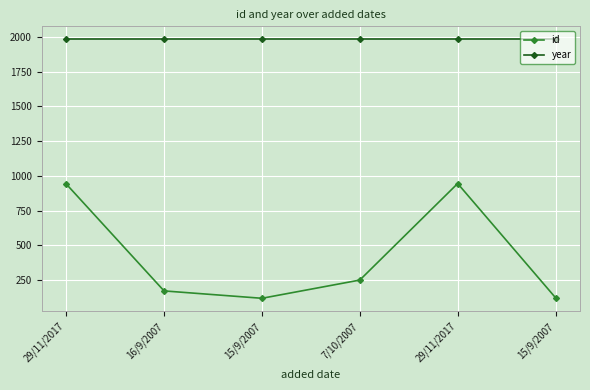

Does the chart have visible grid lines?

Yes